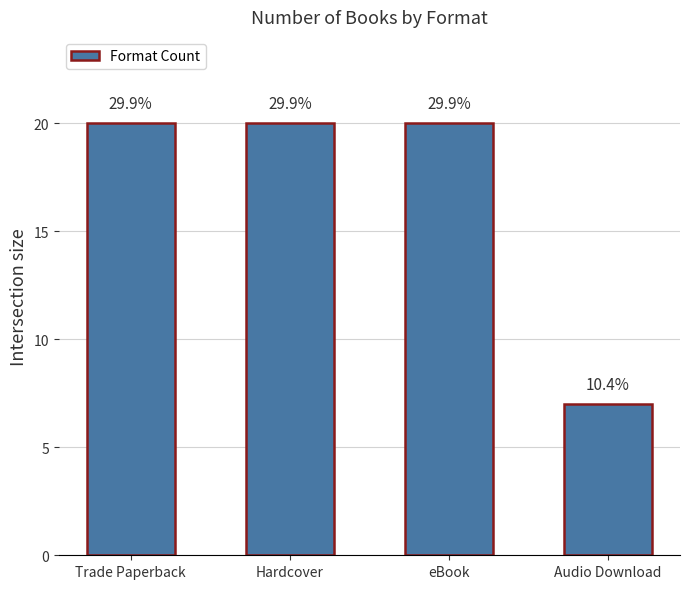

What position from the left is Hardcover?

2